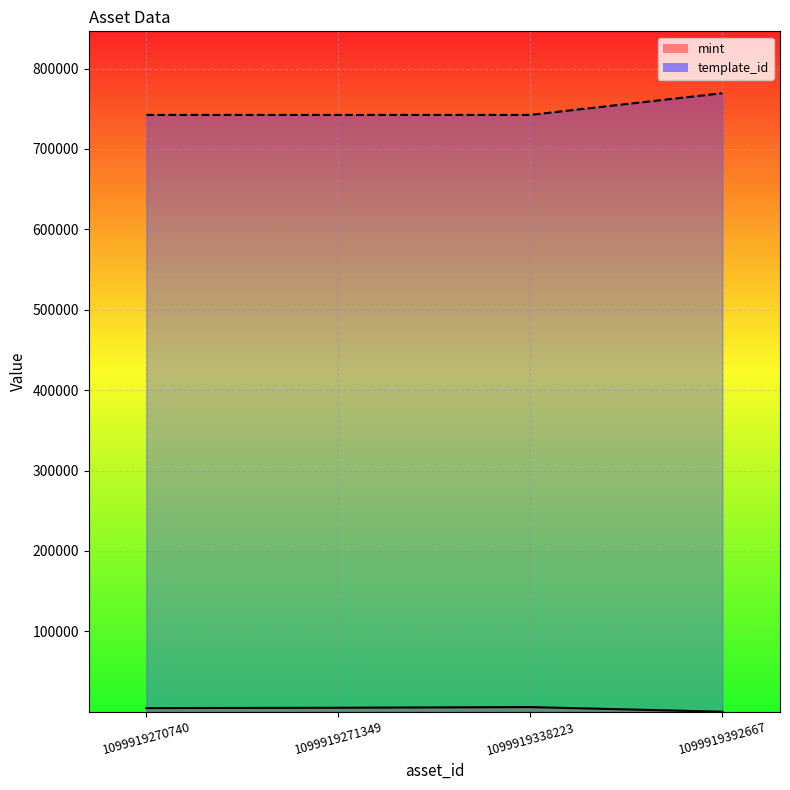

What is the average value of the template_id series?

749060